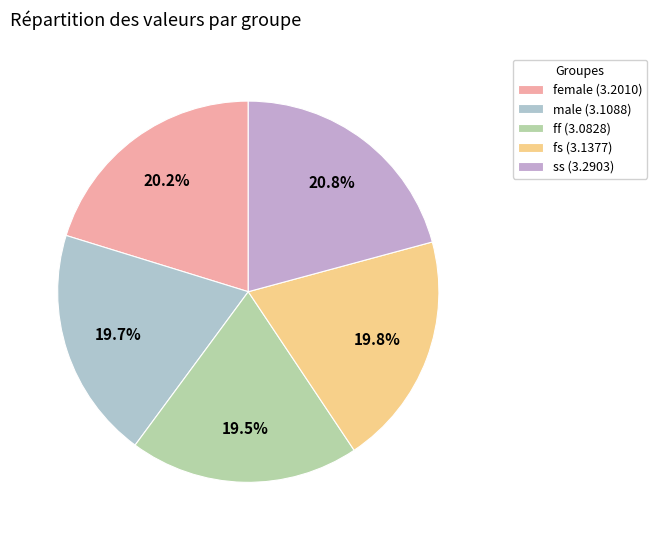

What percentage is NOT represented by ff?

80.5%